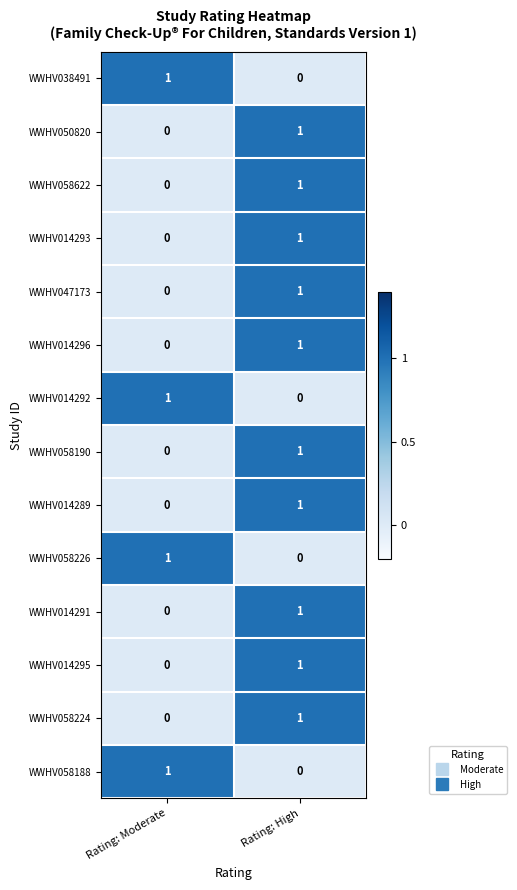

Reading right to left, what are all the values shown in this chart?

WWHV038491: 0	1
WWHV050820: 1	0
WWHV058622: 1	0
WWHV014293: 1	0
WWHV047173: 1	0
WWHV014296: 1	0
WWHV014292: 0	1
WWHV058190: 1	0
WWHV014289: 1	0
WWHV058226: 0	1
WWHV014291: 1	0
WWHV014295: 1	0
WWHV058224: 1	0
WWHV058188: 0	1